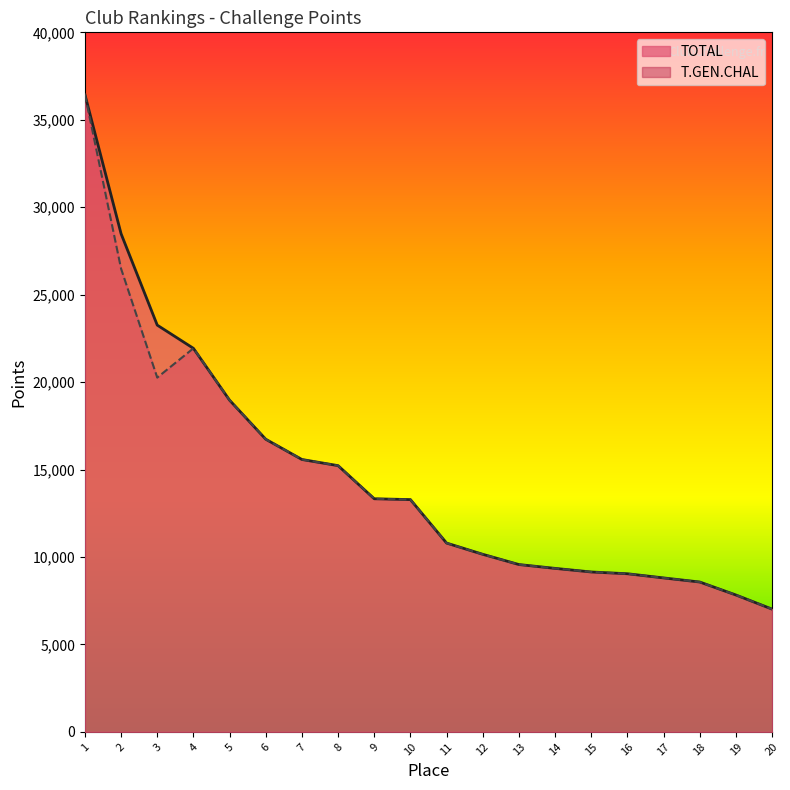

Between 19 and 20, which series saw the biggest shift?

T.GEN.CHAL